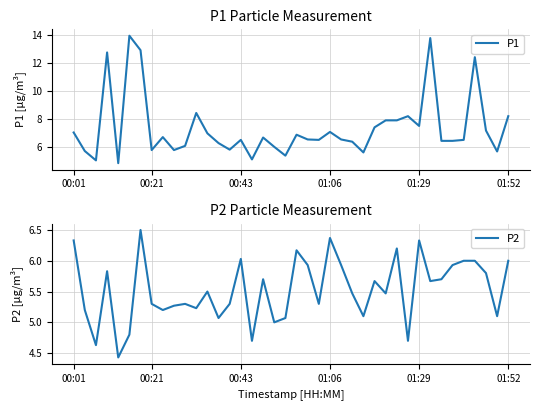

What is the smallest value displayed?

4.4